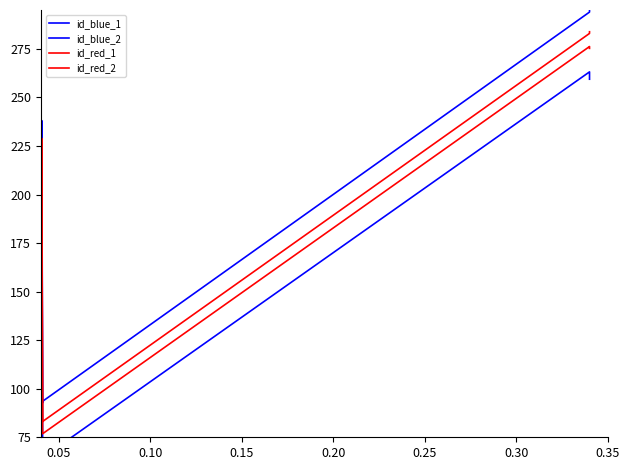

True or false: id_red_2 and id_red_1 intersect in this chart.

False